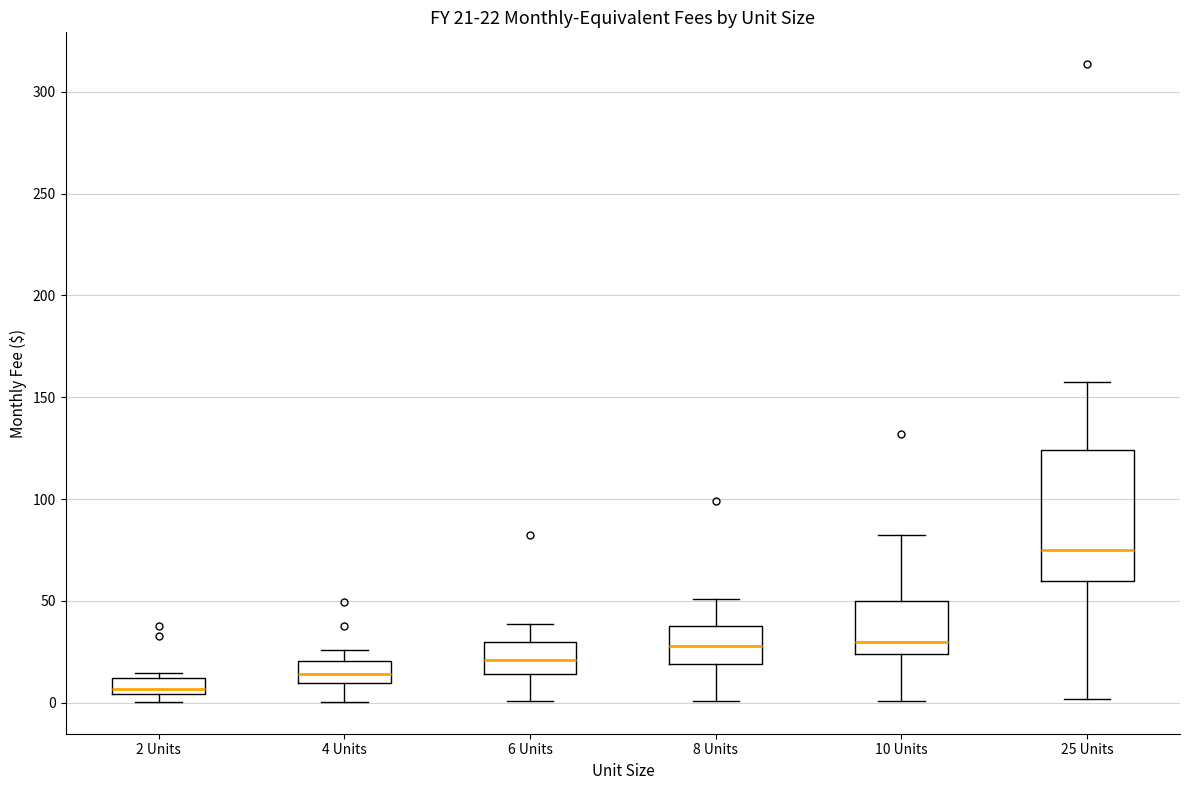

Which box's median line is the highest?

25 Units